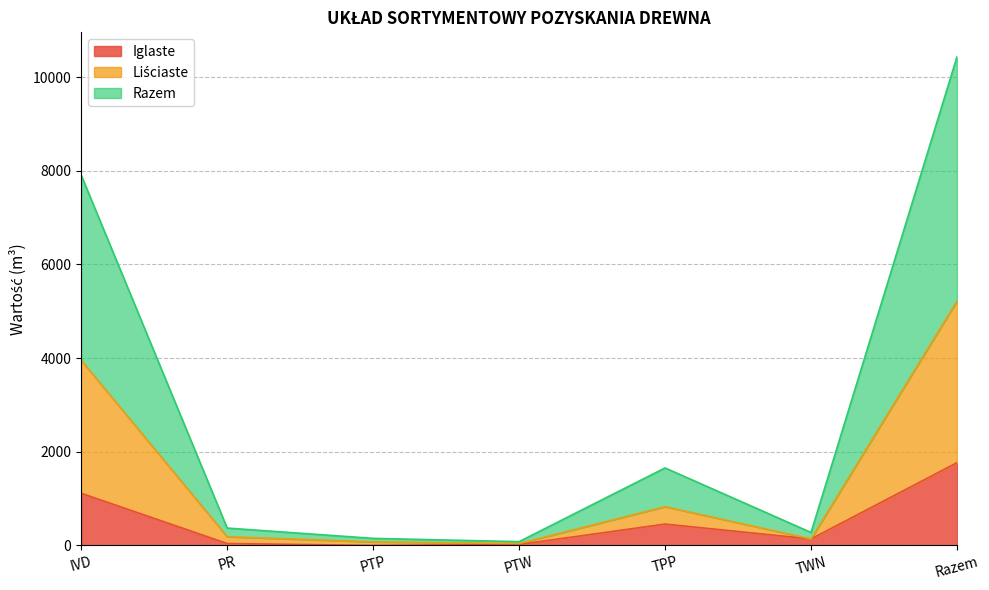

How many interior local peaks does the Razem series have?

1